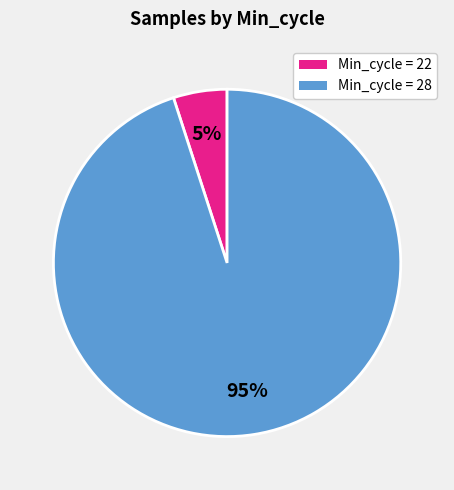

To the nearest percent, what is the combined percentage of Min_cycle = 28 and Min_cycle = 22?

100%